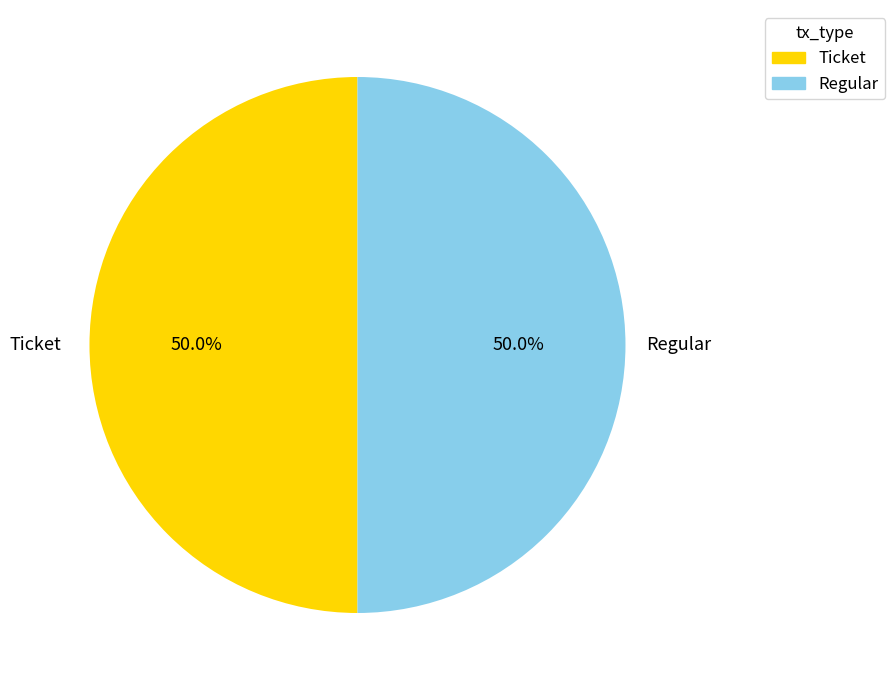

How many segments does this pie chart have?

2